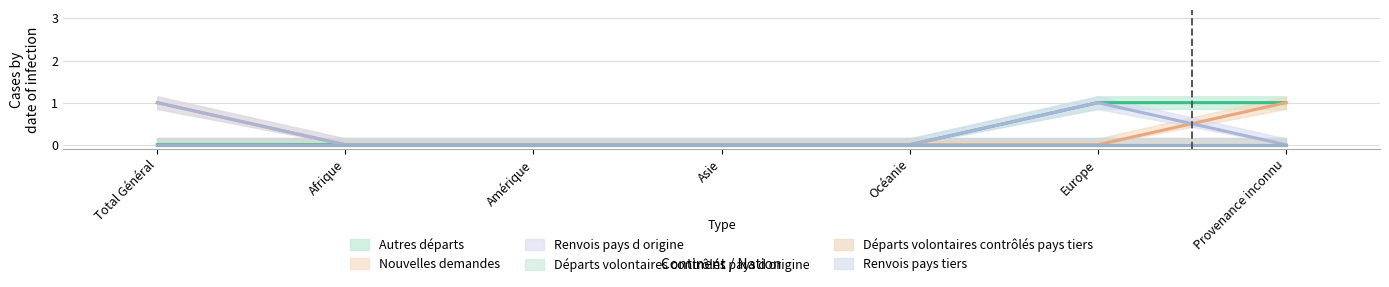

Which series ends up on top after the final intersection of Nouvelles demandes and Renvois pays d origine?

Nouvelles demandes